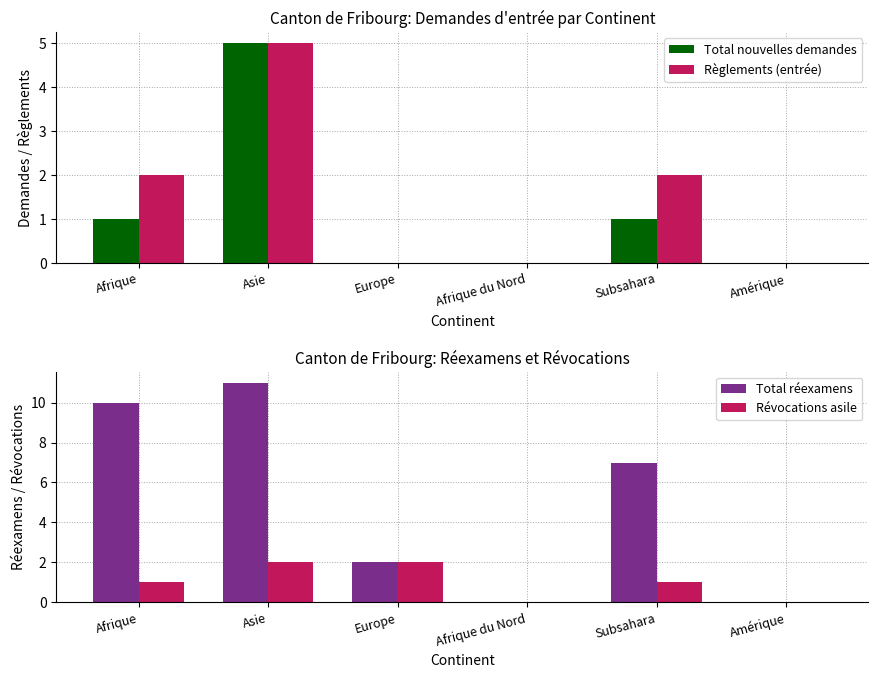

How many values in the Règlements (entrée) series are below 2?

3